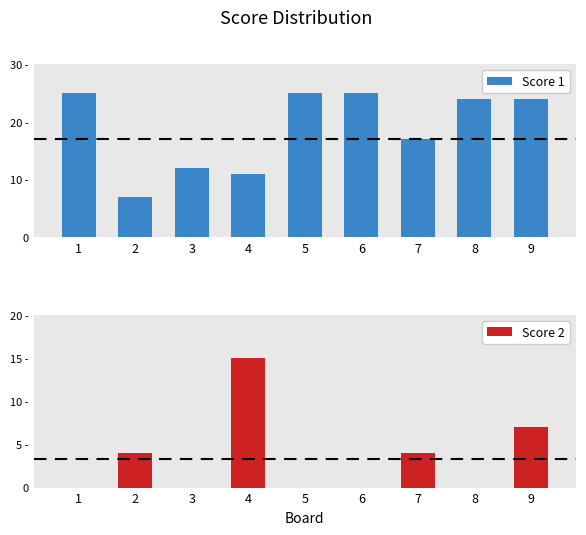

What is the maximum value shown in the chart?

25